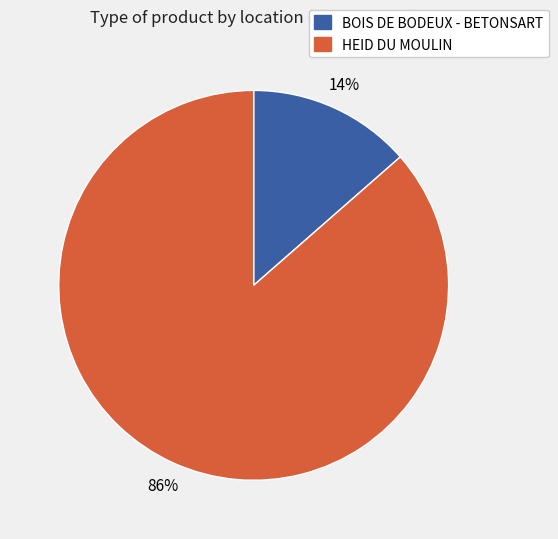

Which slice is the smallest?

BOIS DE BODEUX - BETONSART